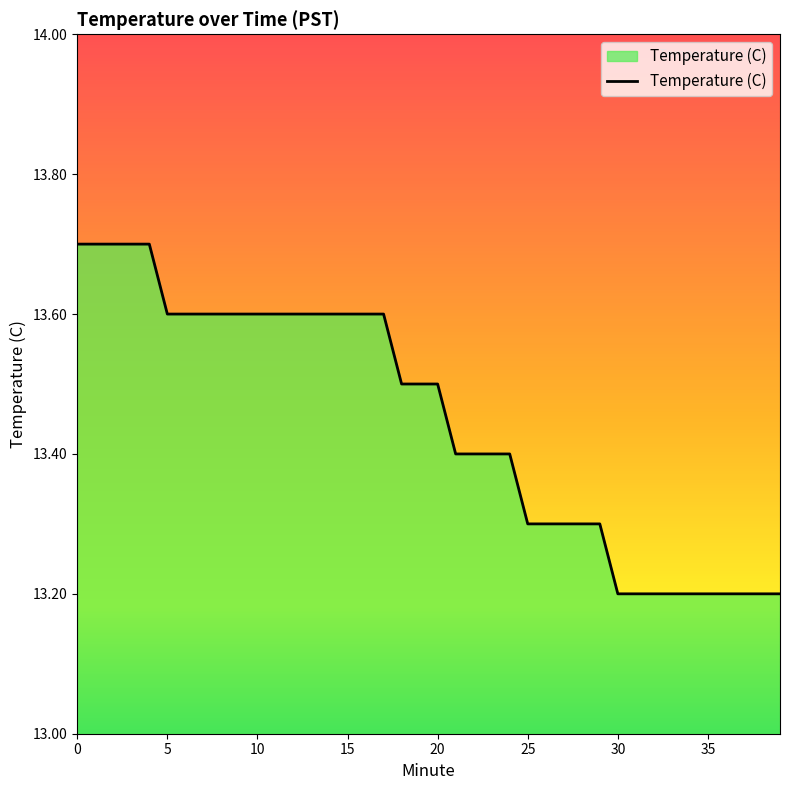

What is the maximum value shown in the chart?

13.7